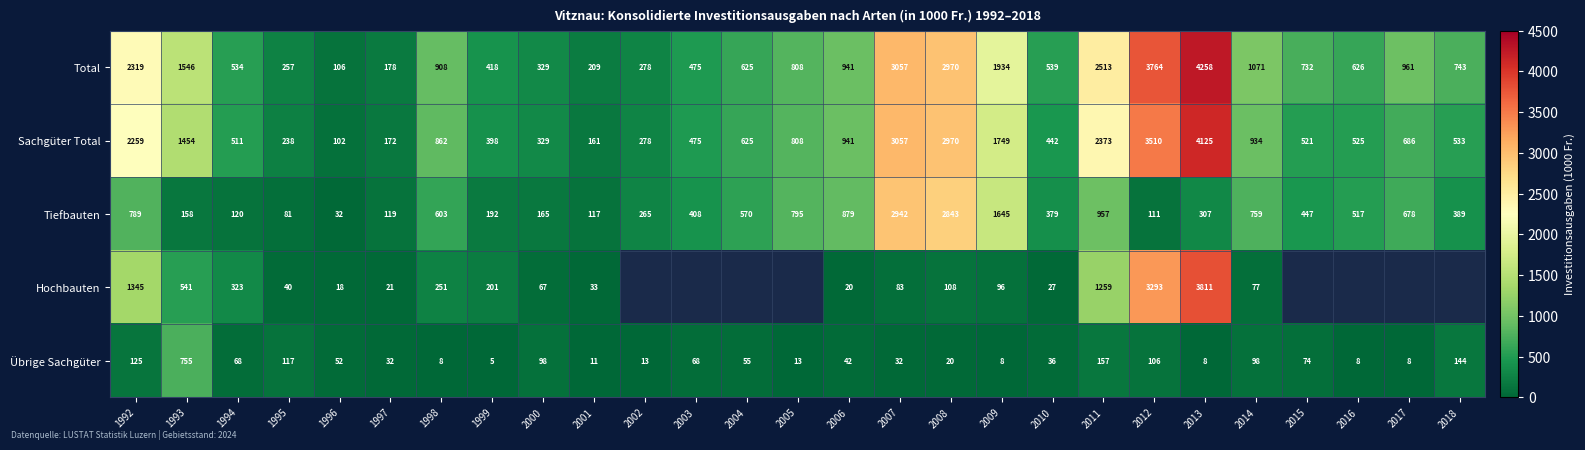

True or false: Übrige Sachgüter has a value of 33.1 at 2004.

False